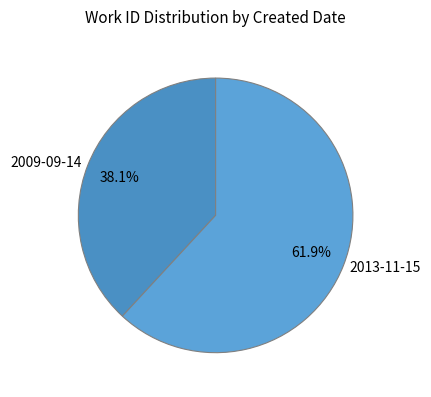

How much of the chart is everything except 2009-09-14?

61.9%